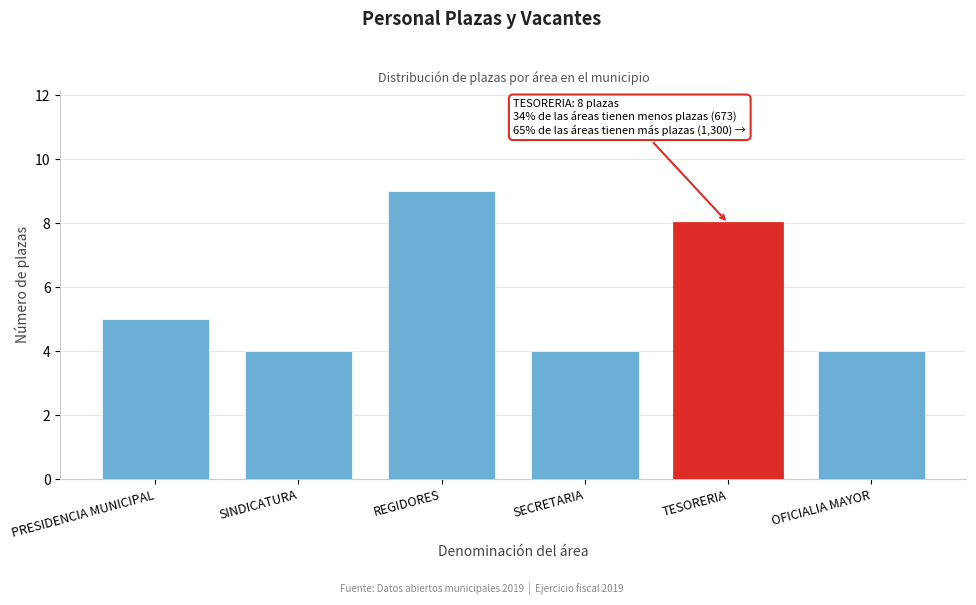

Reading left to right, extract all data points from this chart.

5	4	9	4	8	4